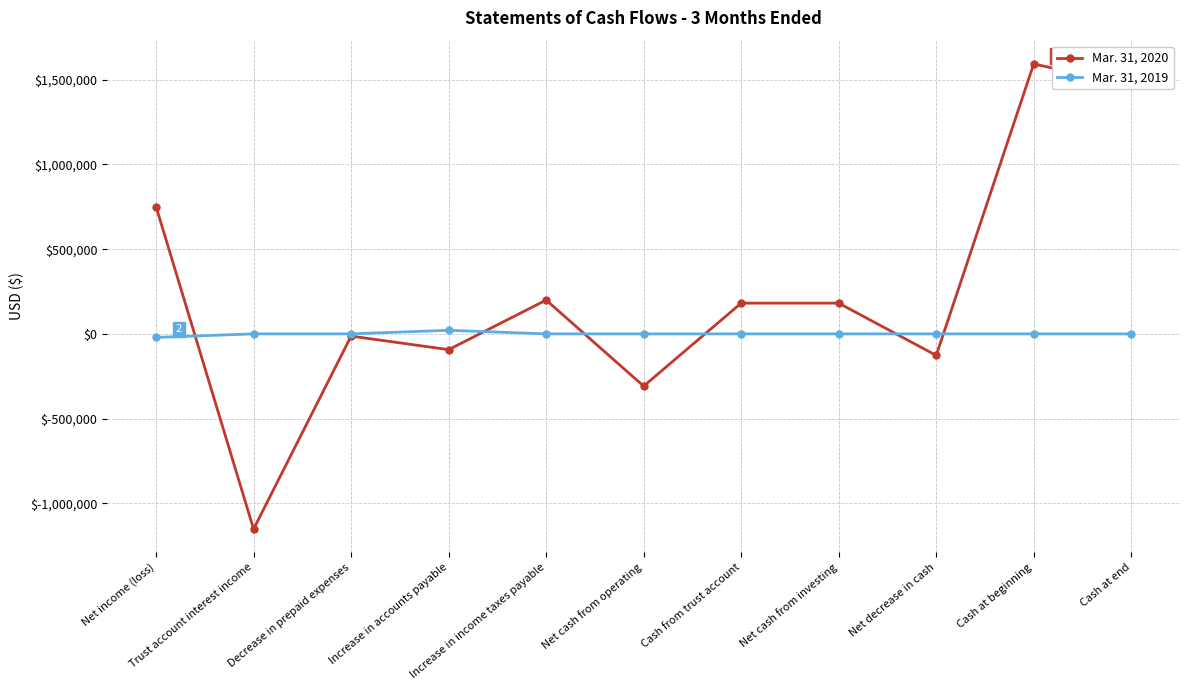

How many categories are shown in the chart?

11